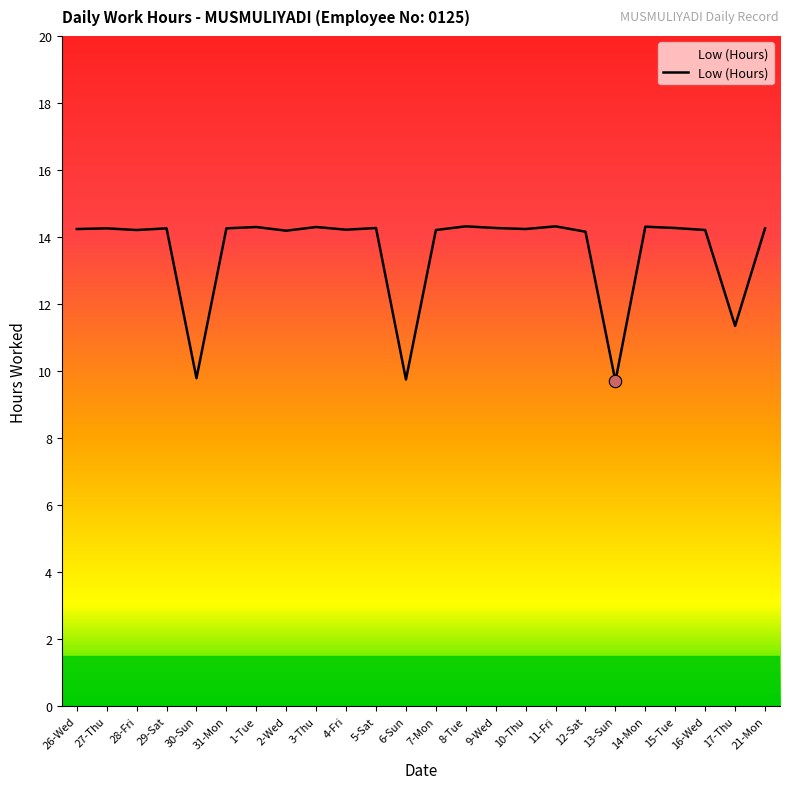

Between 17-Thu and 4-Fri, which is larger?

4-Fri